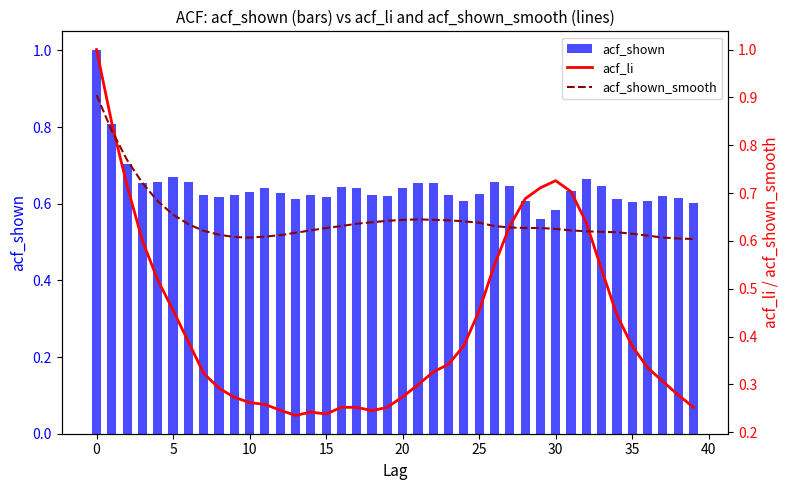

Which series has the largest total across all categories?

acf_shown_smooth